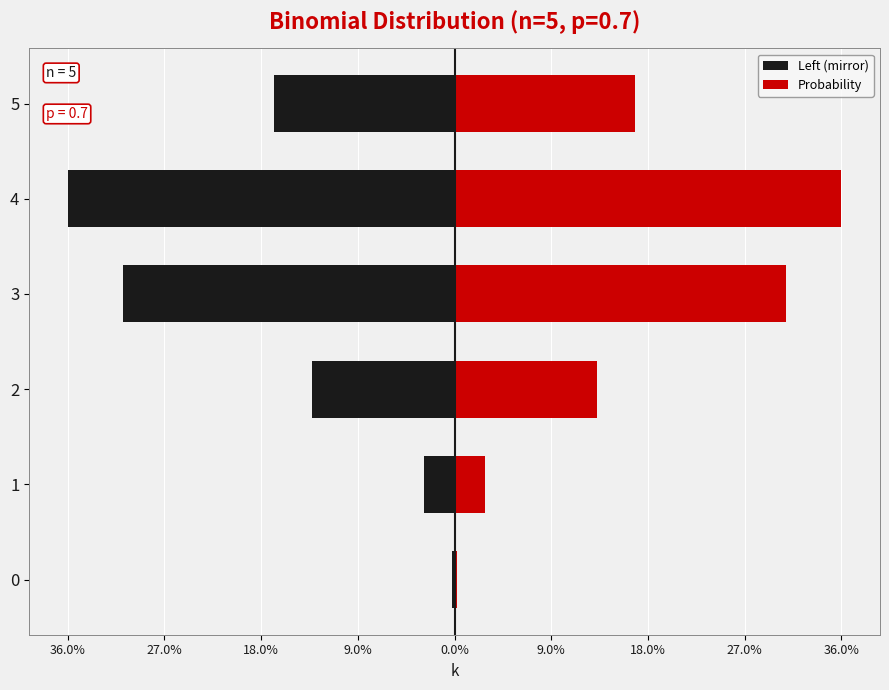

What is the difference between the Probability values at 1 and 3?

0.3